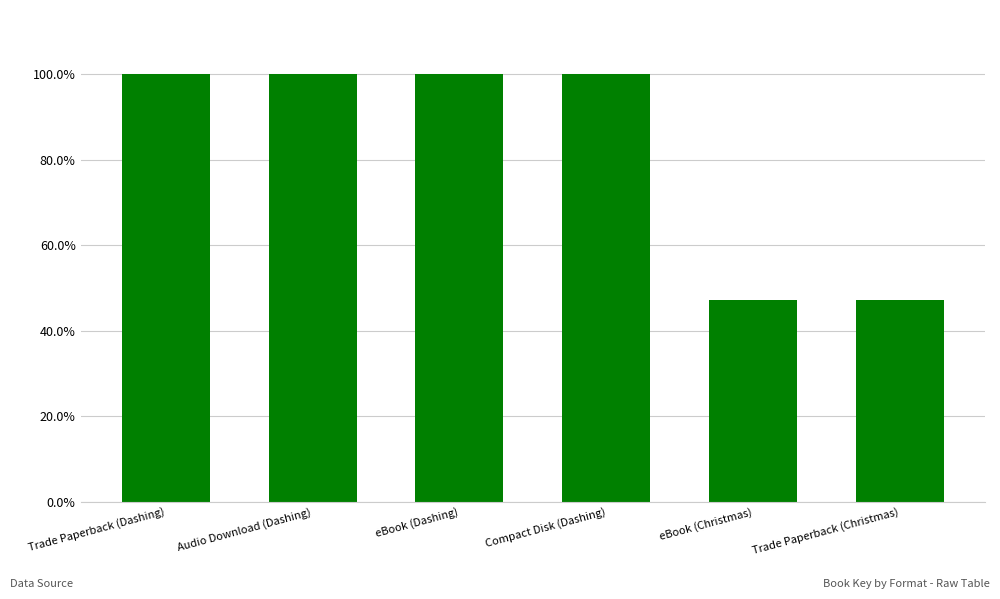

Which label corresponds to the largest value in the chart?

Trade Paperback (Dashing)